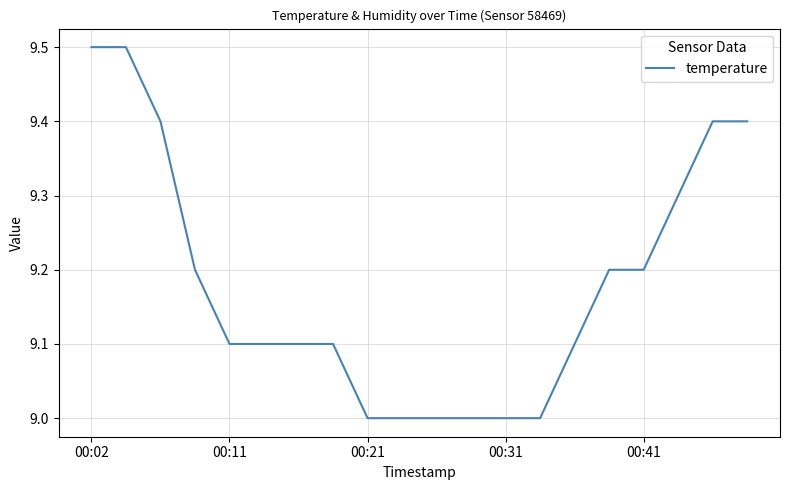

Reading left to right, extract all data points from this chart.

9.5	9.5	9.4	9.2	9.1	9.1	9.1	9.1	9.0	9.0	9.0	9.0	9.0	9.0	9.1	9.2	9.2	9.3	9.4	9.4